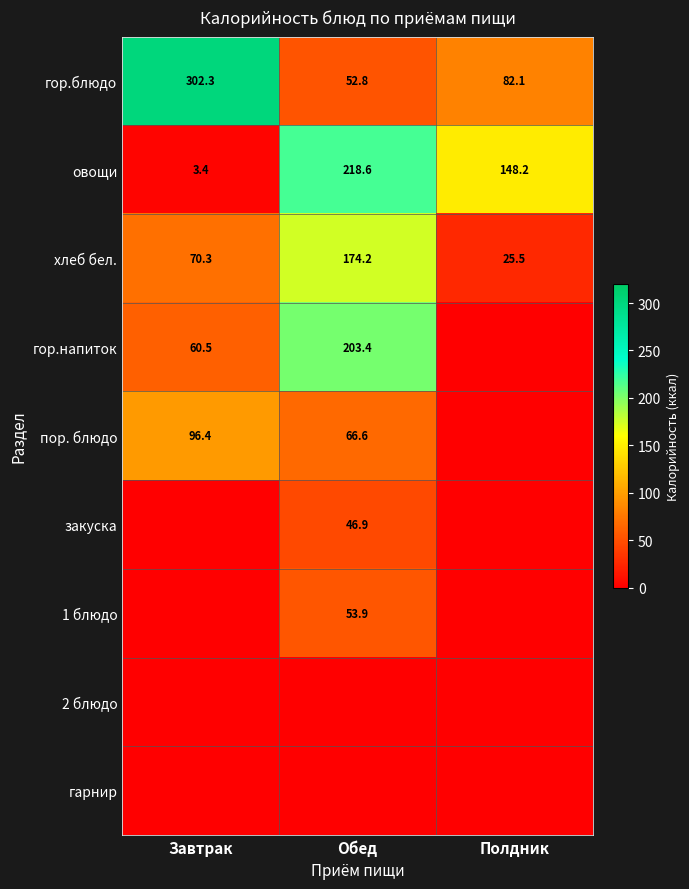

What is the spread (max minus min) of values at Полдник?

148.2